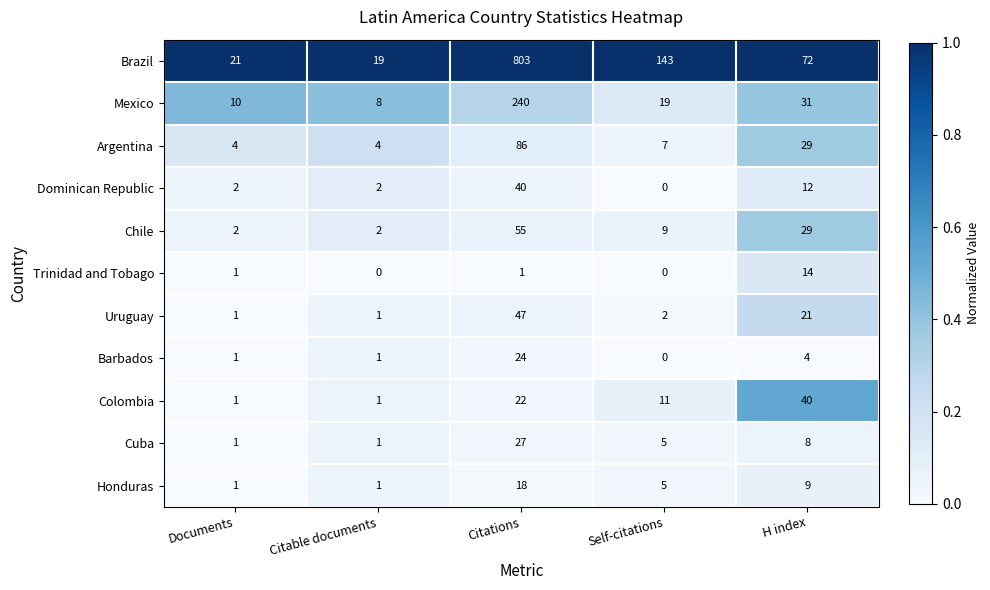

What is the difference between the highest and lowest values at Documents?

20